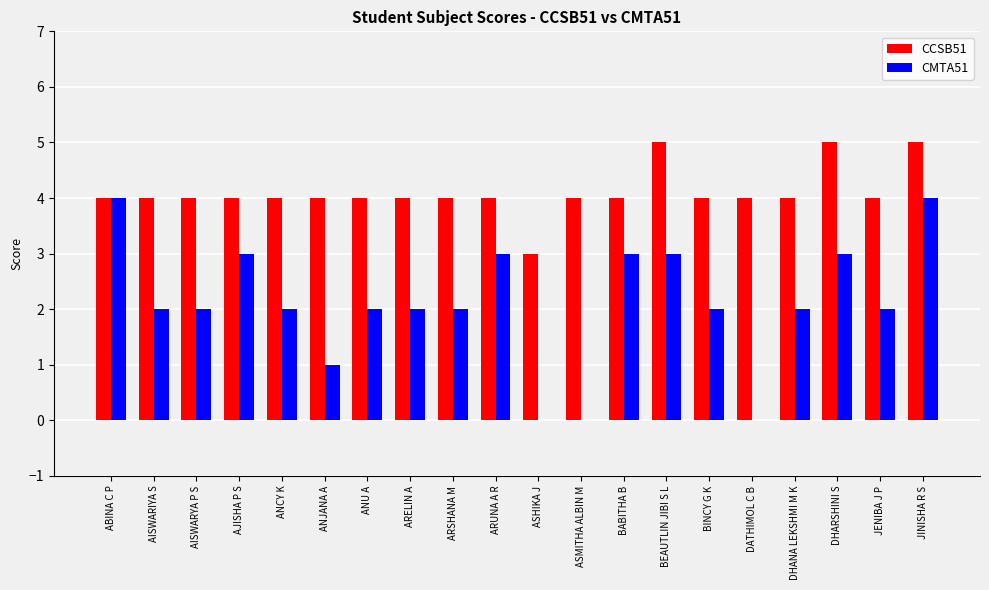

Which series has the largest total across all categories?

CCSB51